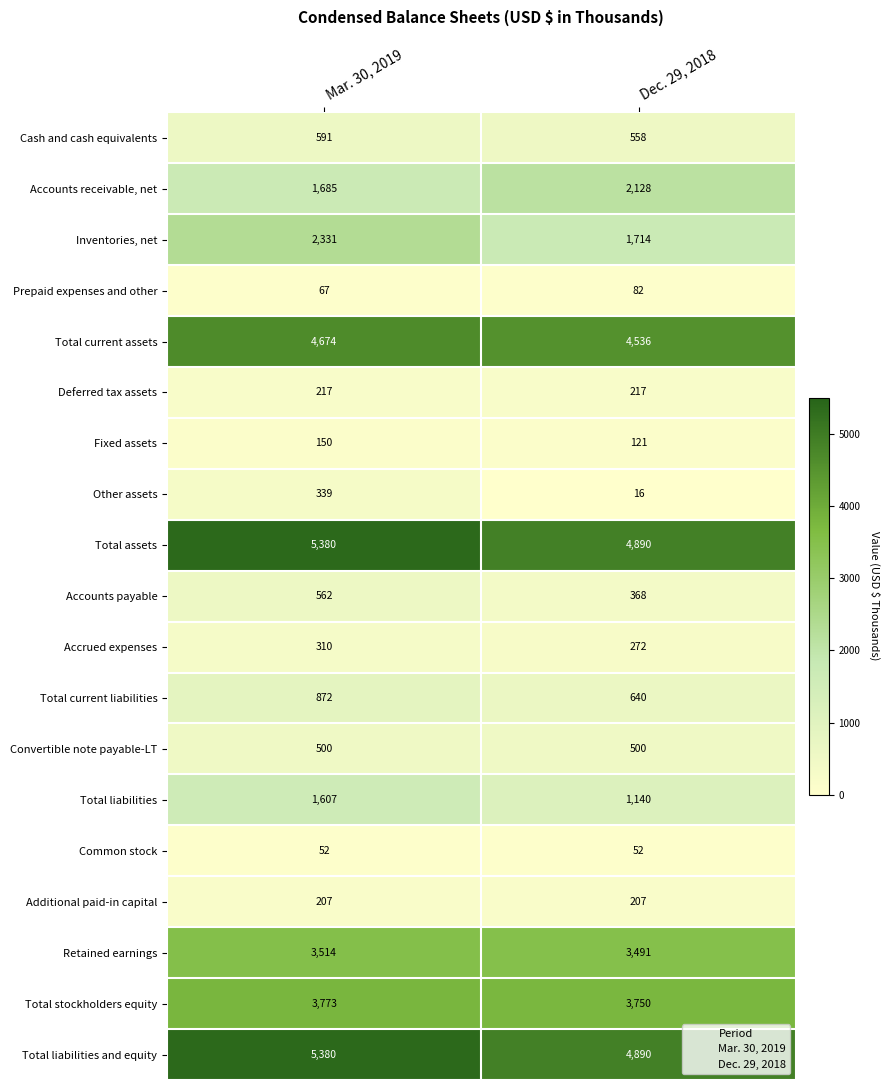

Which series changed the most between Mar. 30, 2019 and Dec. 29, 2018?

Inventories, net